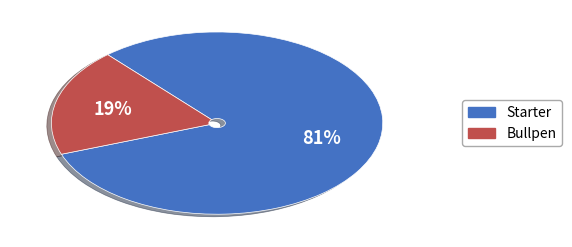

Rank the categories by value from highest to lowest.

Starter, Bullpen